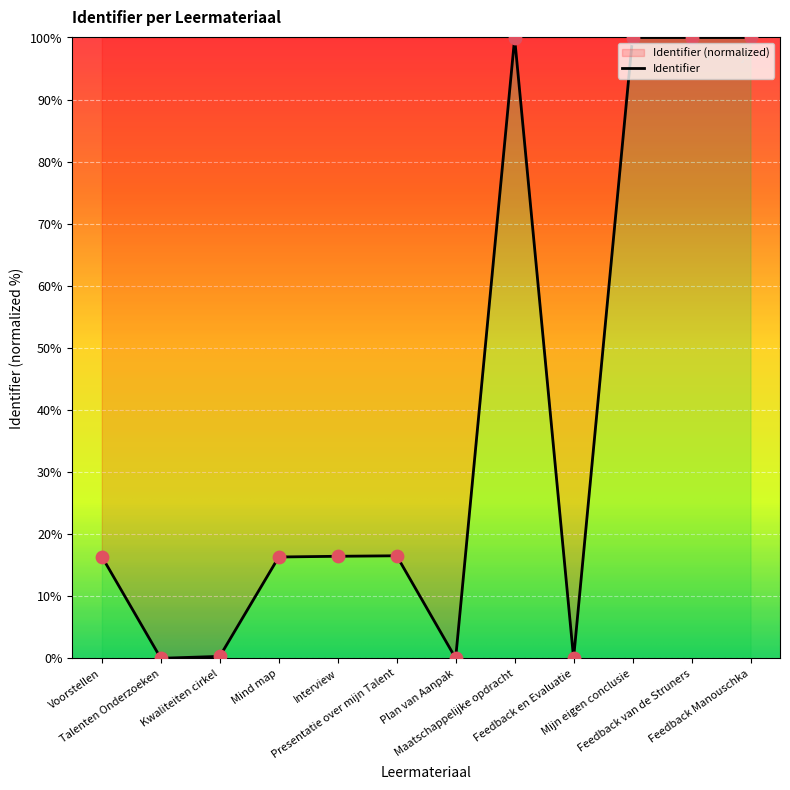

Between Maatschappelijke opdracht and Interview, which is larger?

Maatschappelijke opdracht